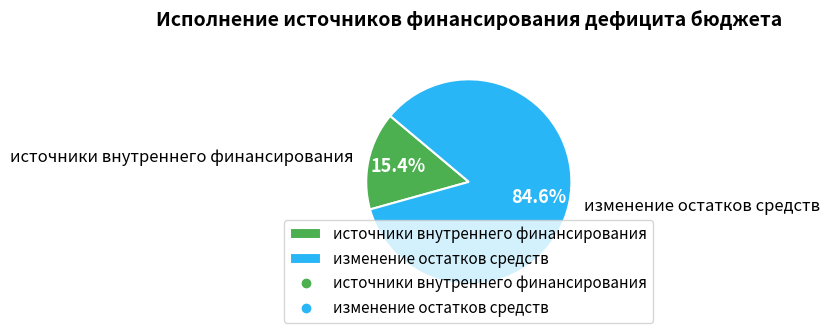

What percentage is the изменение остатков средств slice, to the nearest percent?

85%